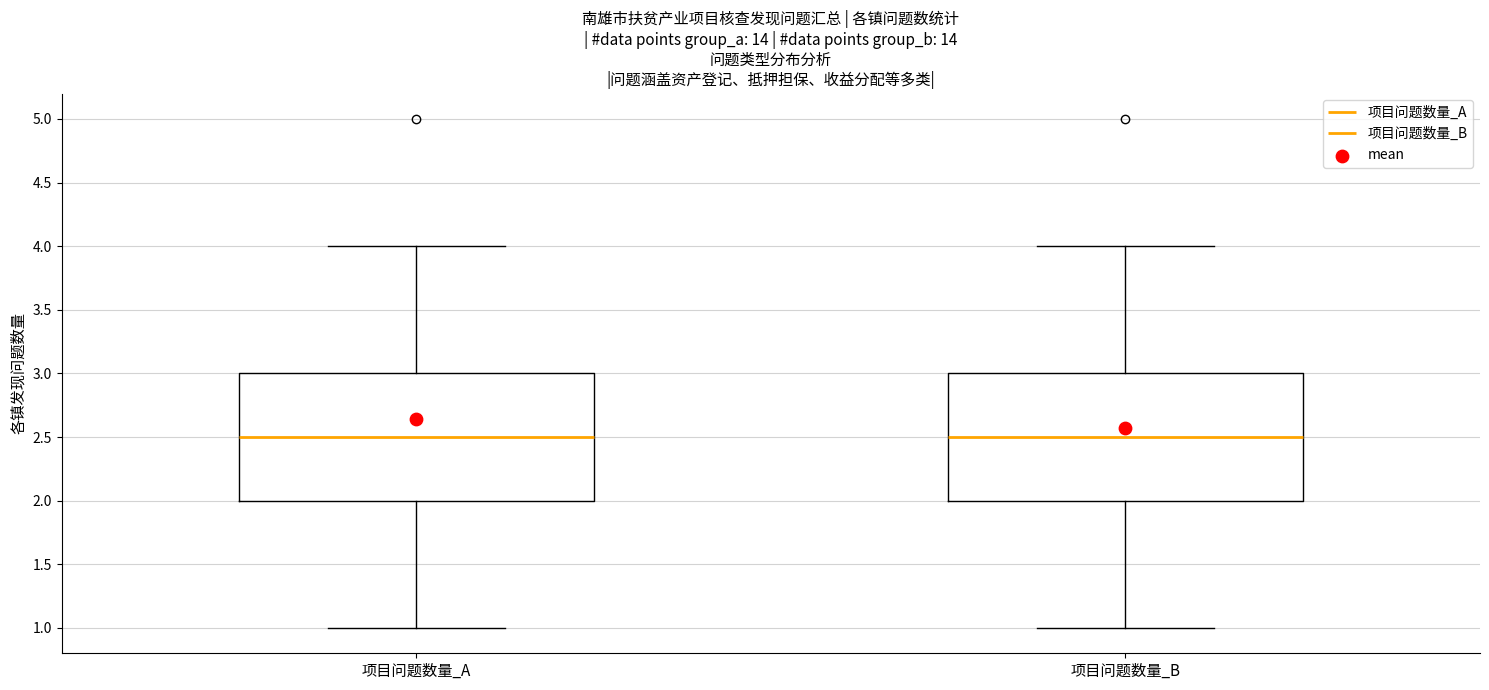

Where does the median line of the box for 项目问题数量_A sit on the y-axis? The values are not printed on the chart, so give them approximately, as read against the axis.

2.5